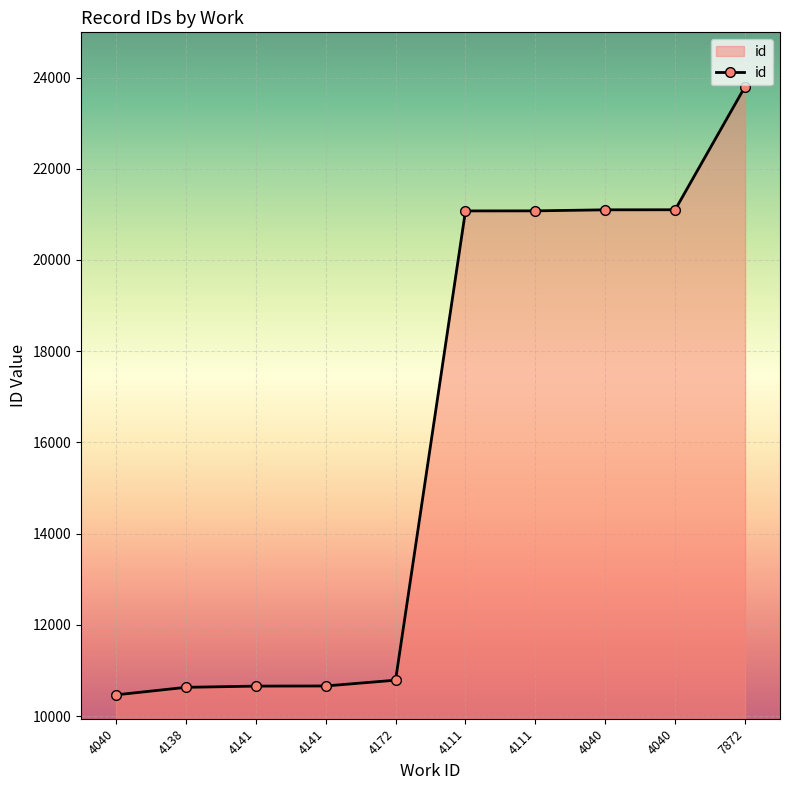

How many distinct data groups are displayed?

1